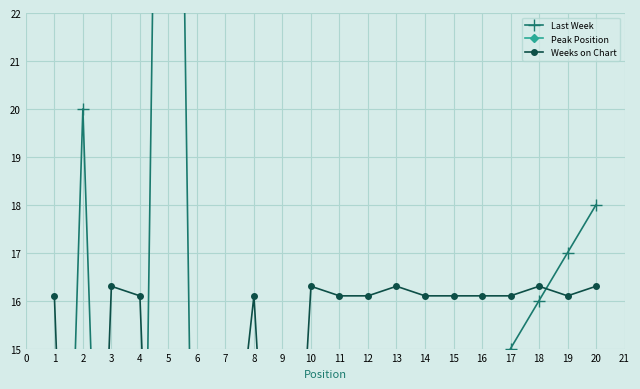

True or false: Peak Position has a value of 2.0 at 13.

True